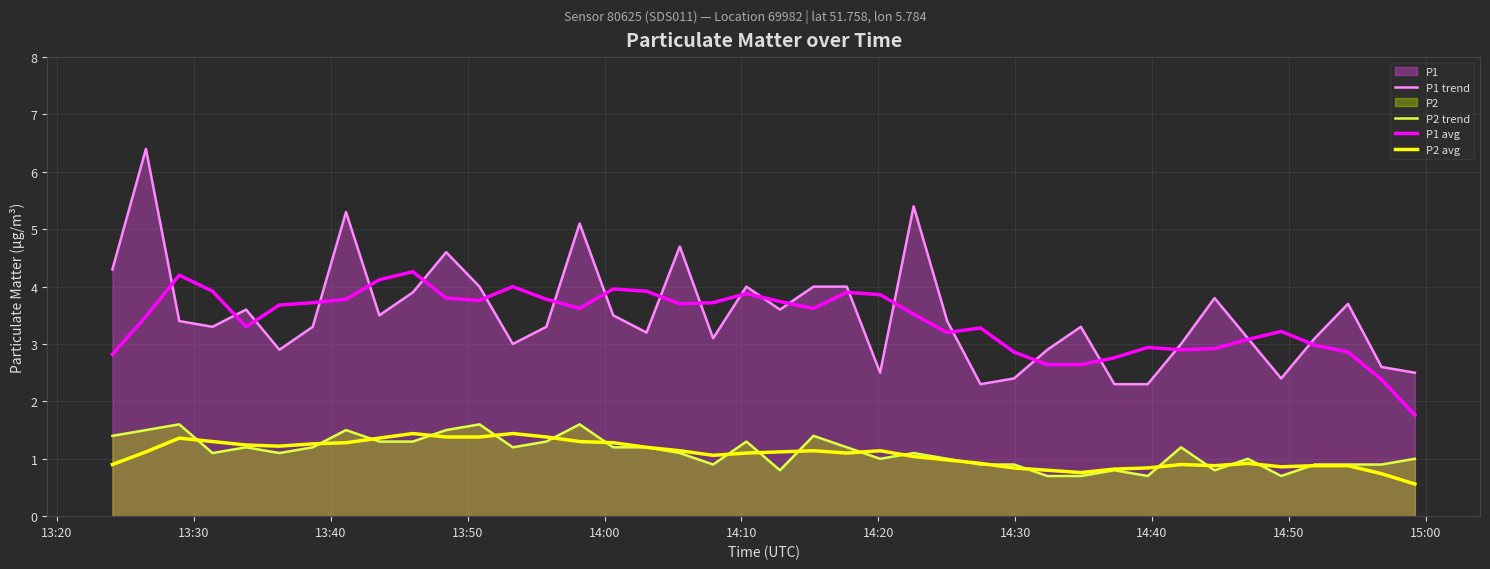

True or false: P1 avg and P2 trend cross at least once.

False